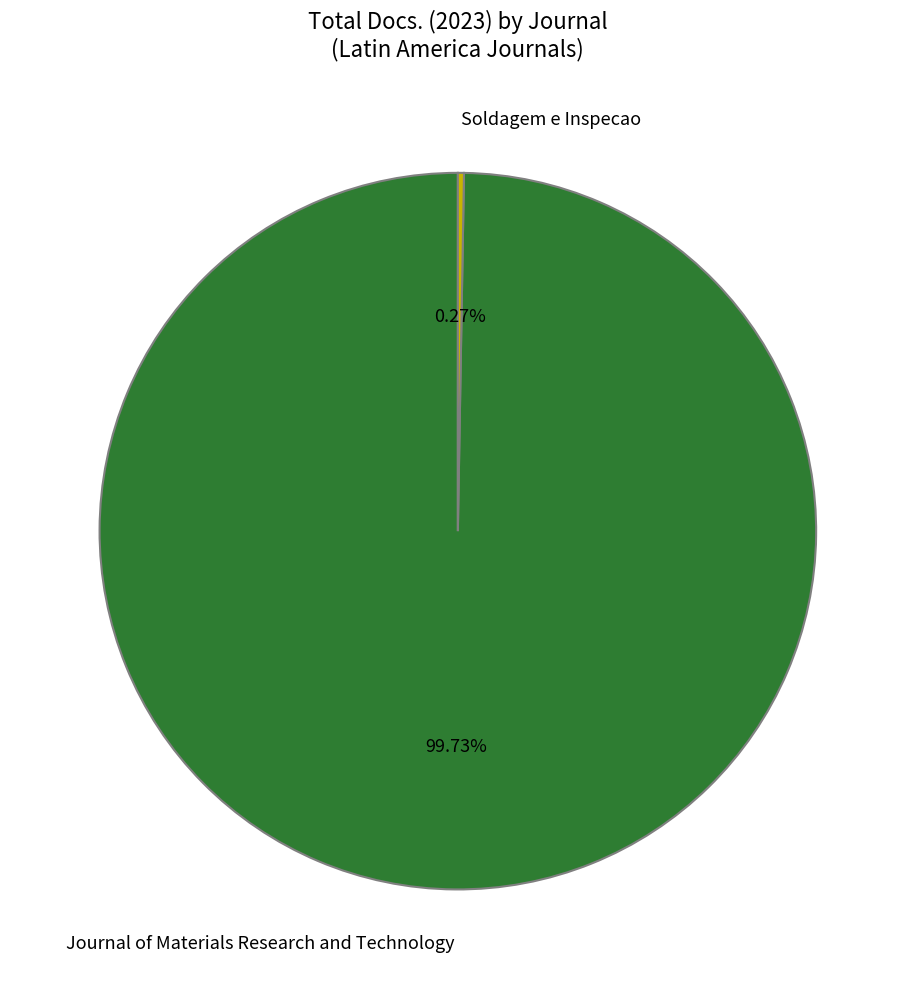

Does Journal of Materials Research and Technology represent more than half of the total?

Yes